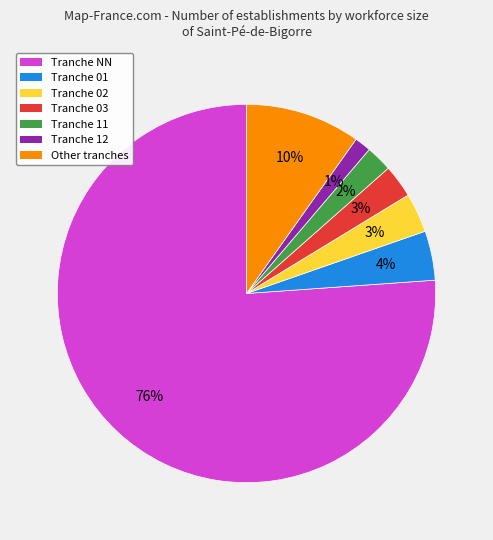

To the nearest percent, what is the average slice percentage?

14%